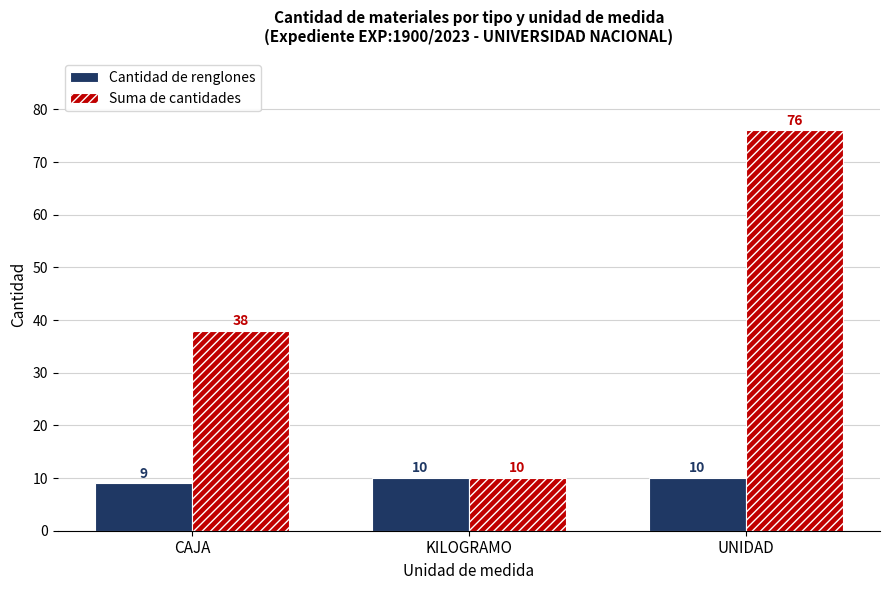

What is the smallest value displayed?

9